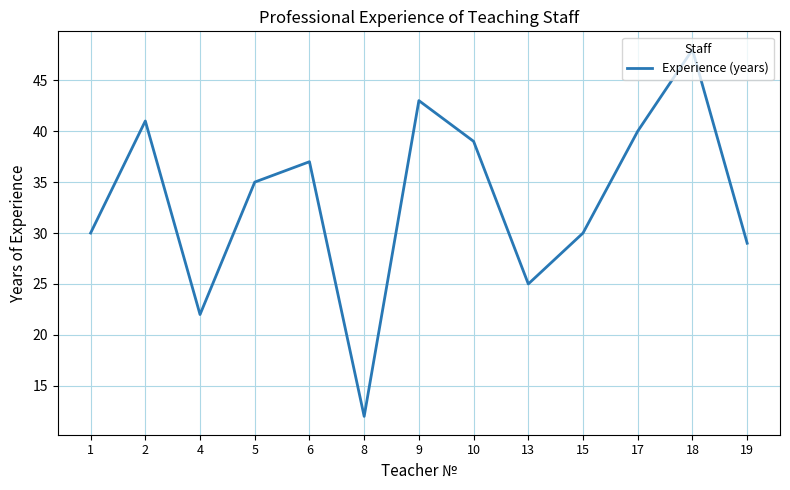

What is the difference between the values at 2 and 18?

7